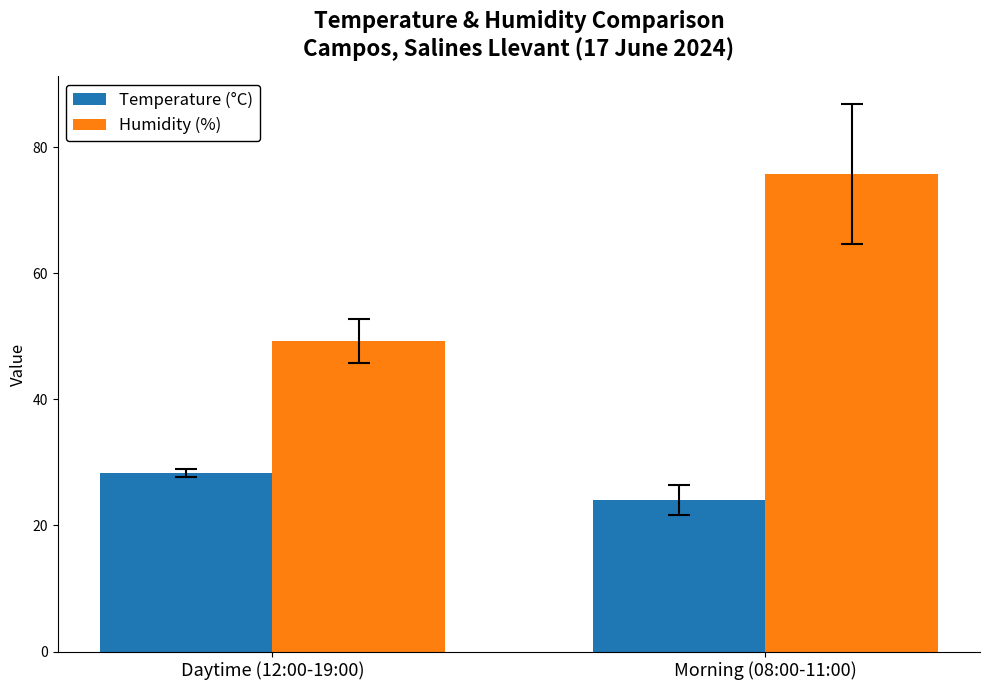

At Daytime (12:00-19:00), list the series in order from largest to smallest.

Humidity (%), Temperature (°C)